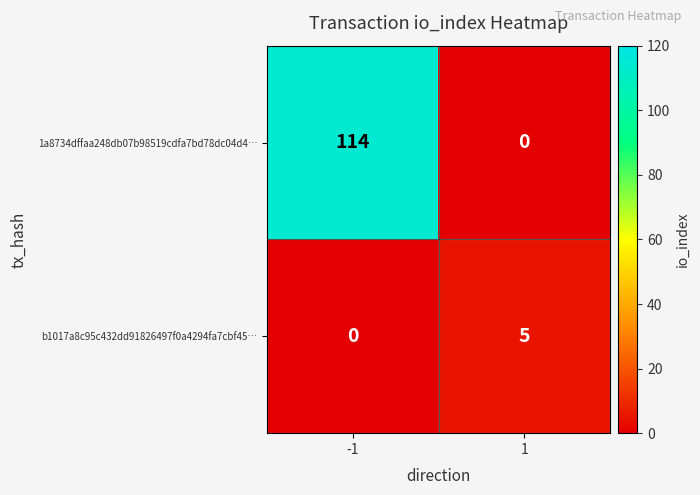

Reading left to right, what are all the values shown in this chart?

1a8734dffaa248db07b98519cdfa7bd78dc04d4…: -1=114	1=0
b1017a8c95c432dd91826497f0a4294fa7cbf45…: -1=0	1=5